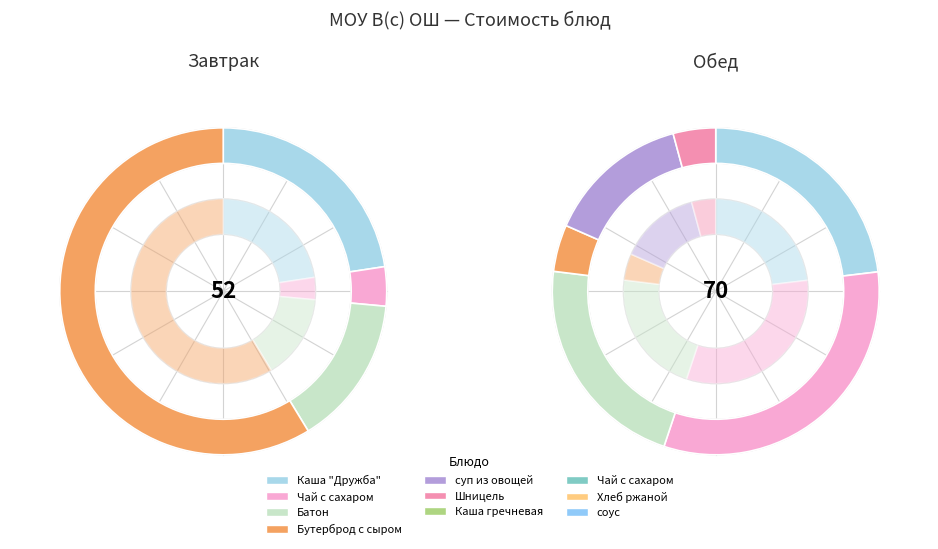

The соус slice represents 2% of the pie. True or false?

True